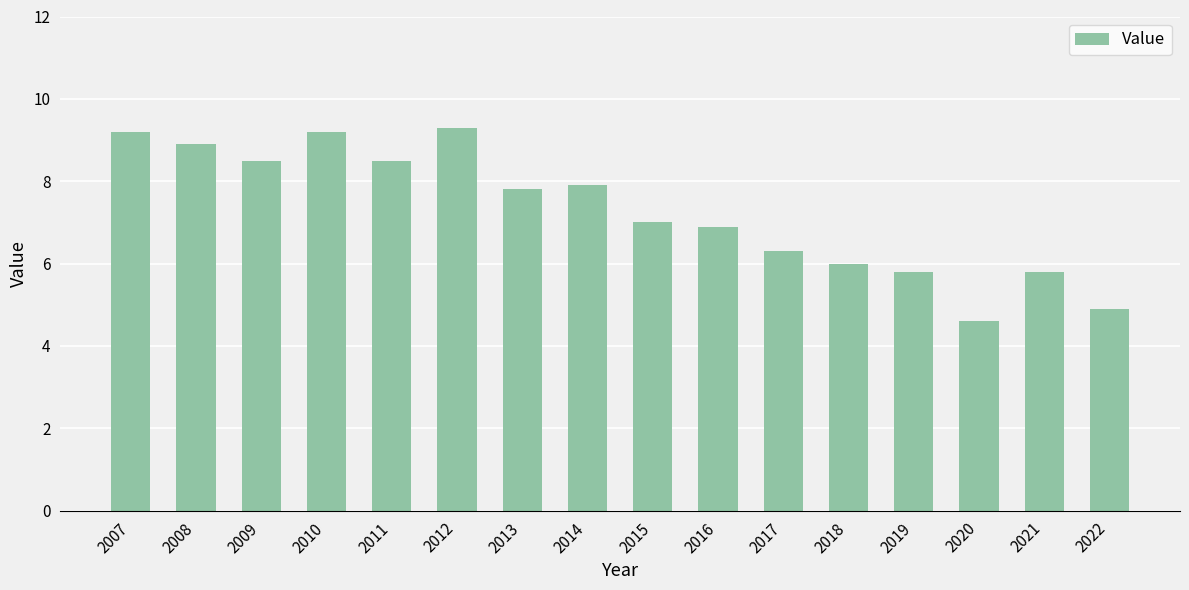

Is it true that the value at 2012 is 12.1?

False